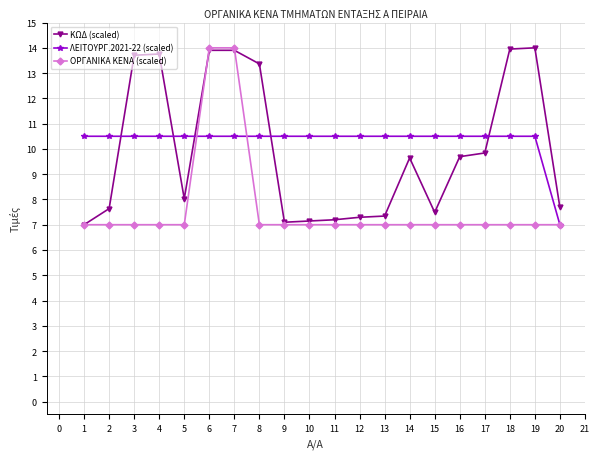

What is the difference between the maximum and second lowest values in the ΚΩΔ (scaled) series?

6.9